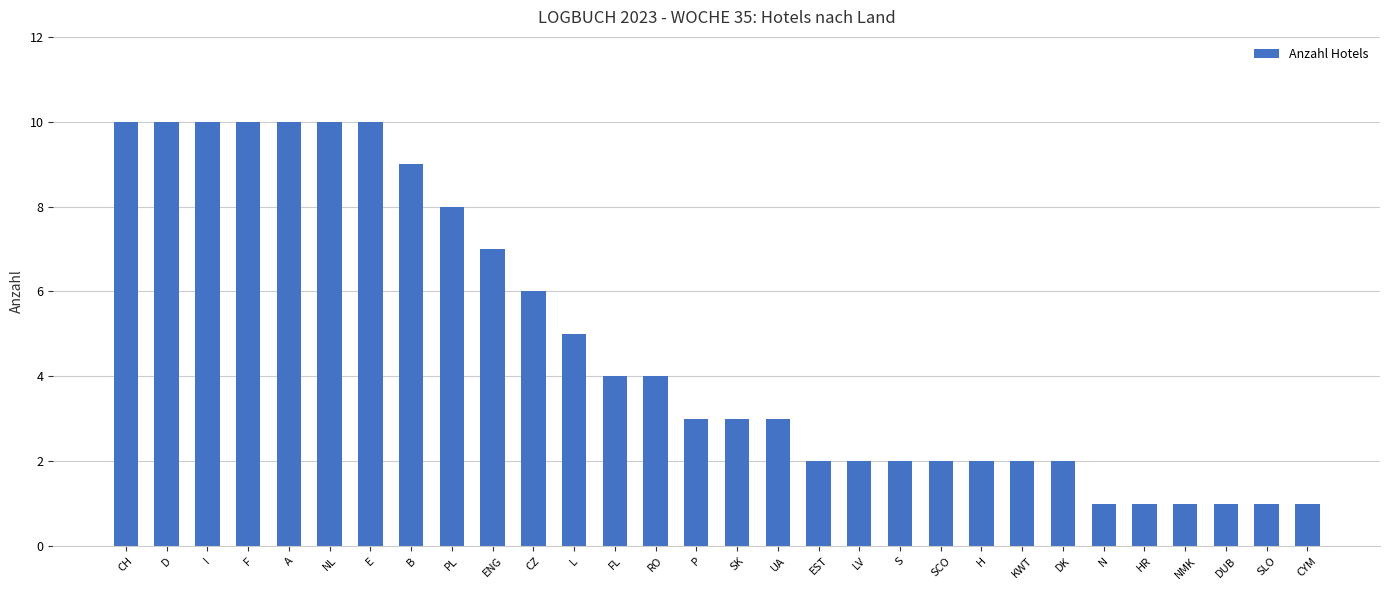

Read the value at SCO.

2